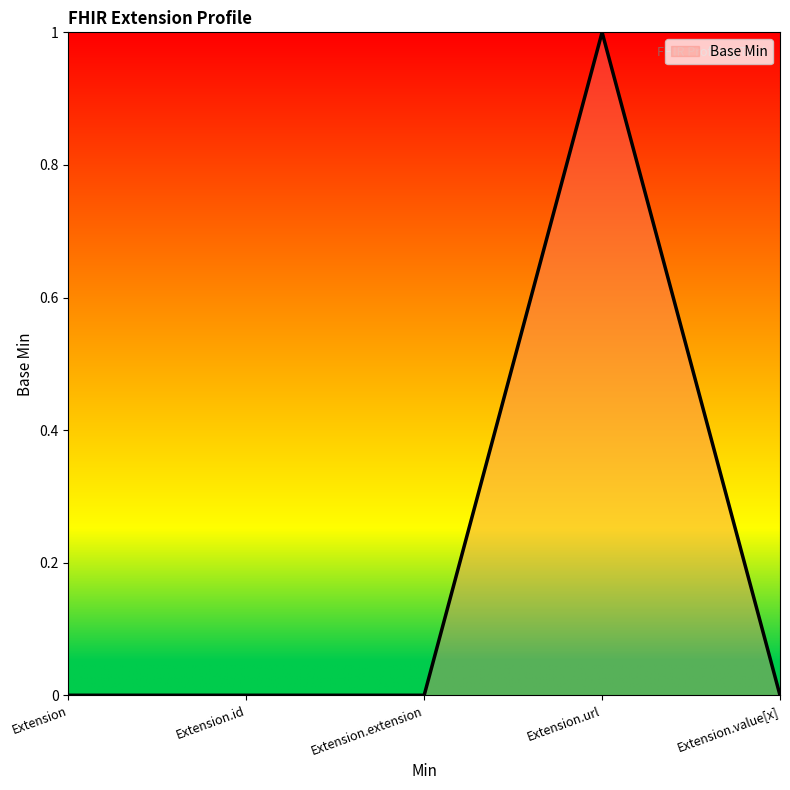

Reading right to left, list all the values displayed in this chart.

0	1	0	0	0